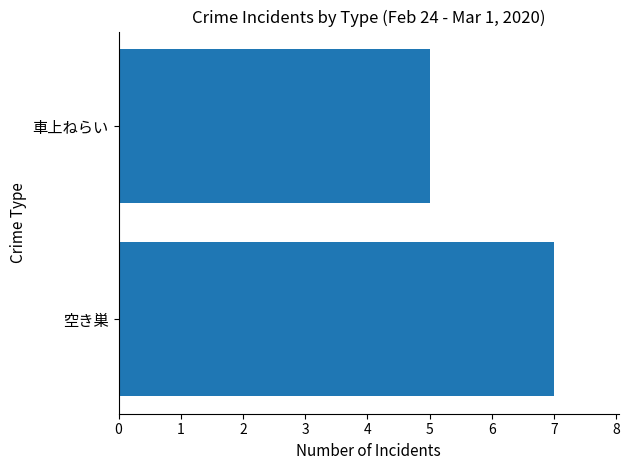

What is the average value?

6